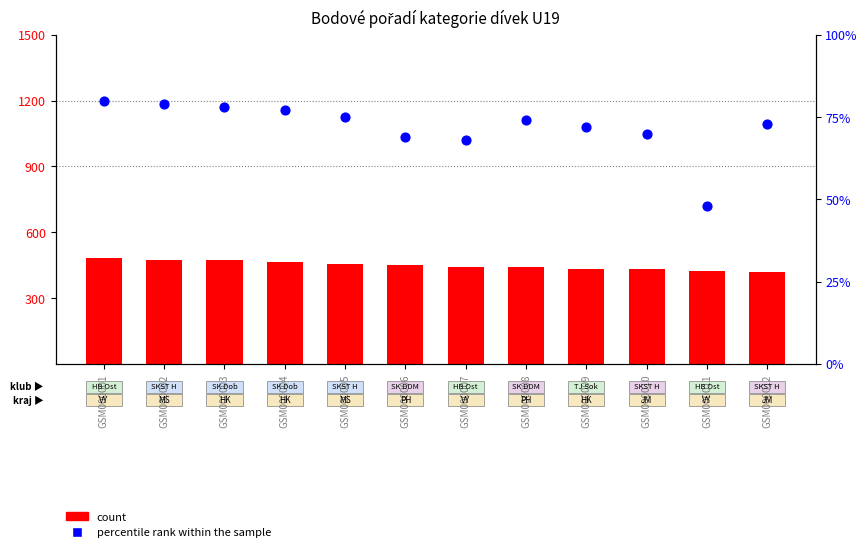

Which series reaches the minimum Y coordinate?

percentile rank within the sample